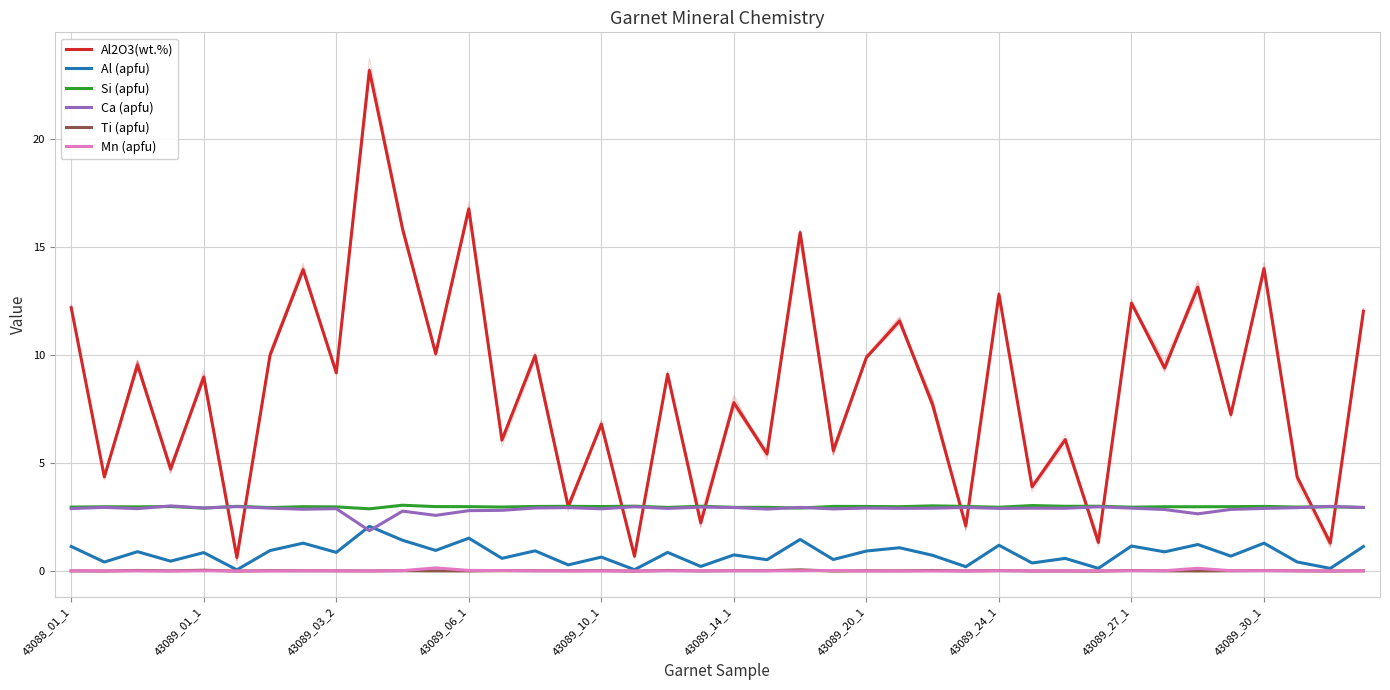

Count the number of data series in this chart.

6